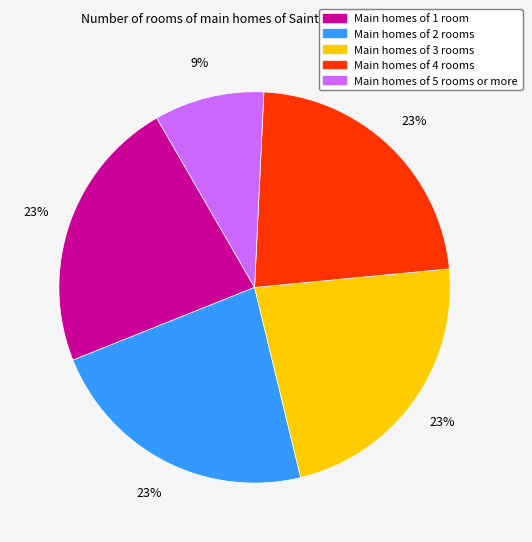

Is it true that Main homes of 5 rooms or more is 1% of the pie?

False